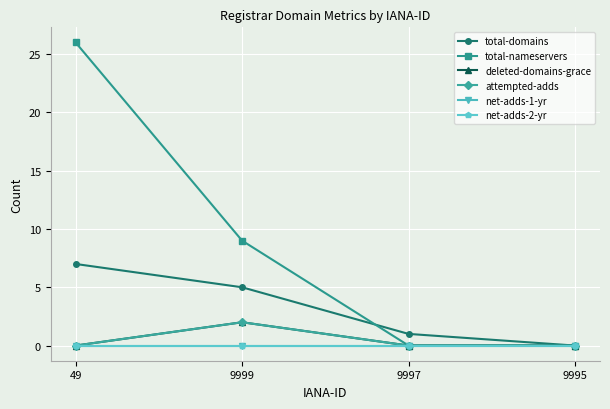

At which category is the sum across all series the highest?

49